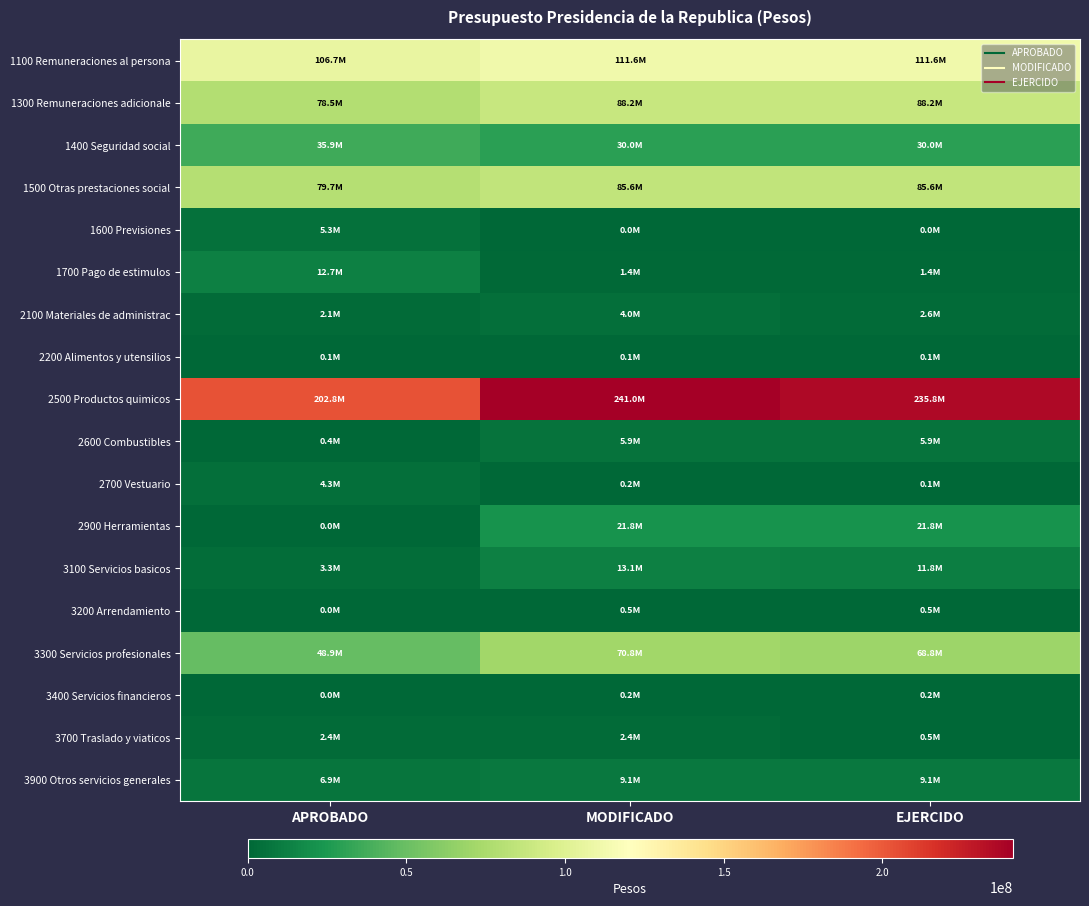

Which series has the widest spread of values?

2500 Productos quimicos